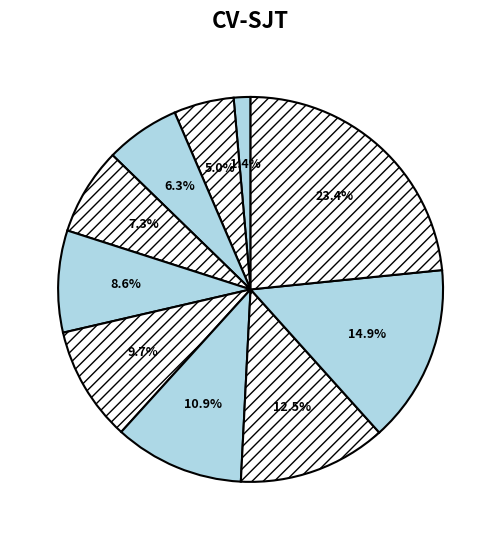

How many segments does this pie chart have?

10